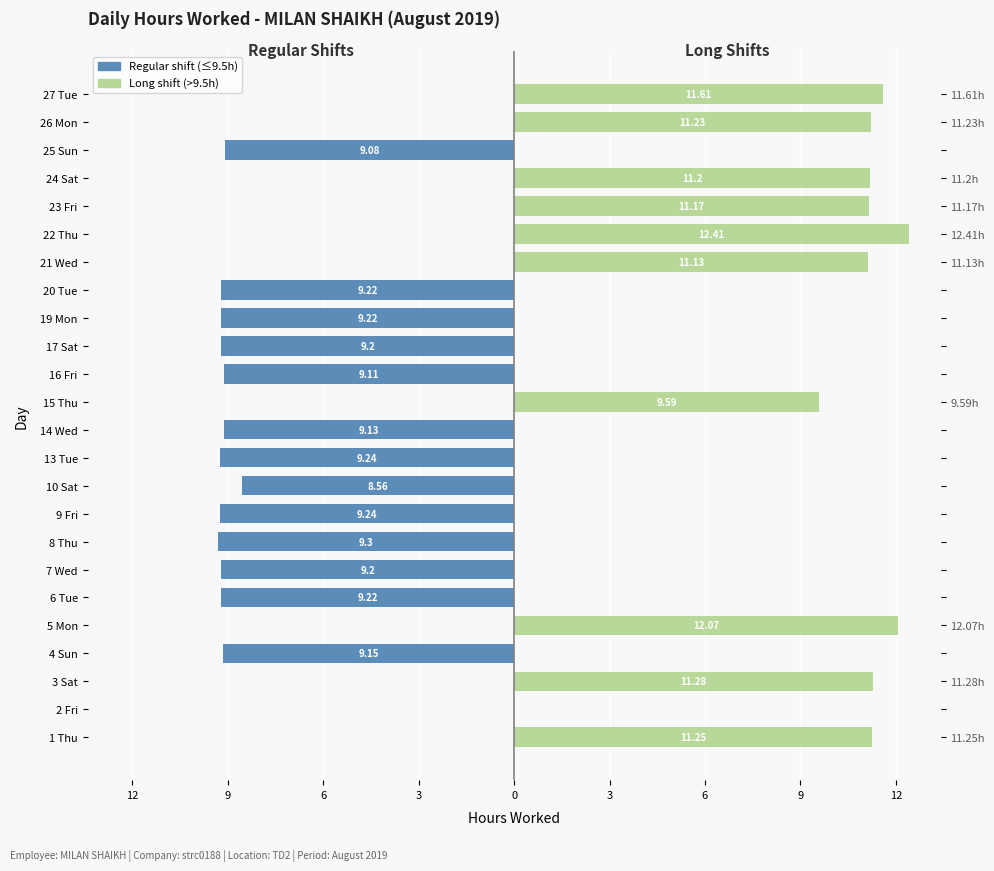

Which series has the widest spread of values?

Long shift (>9.5h)